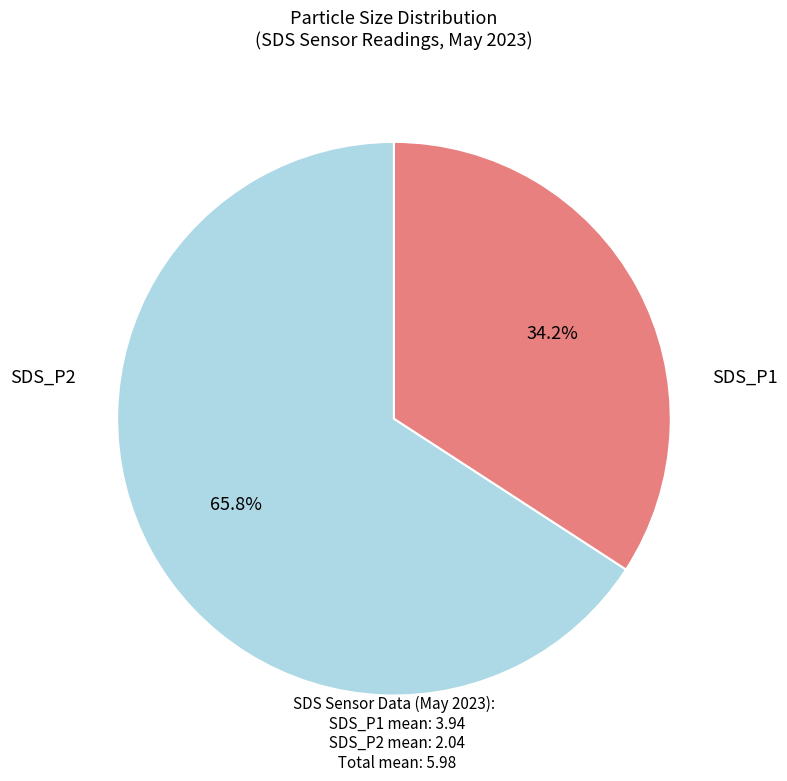

Is there any slice that represents more than half of the pie?

Yes